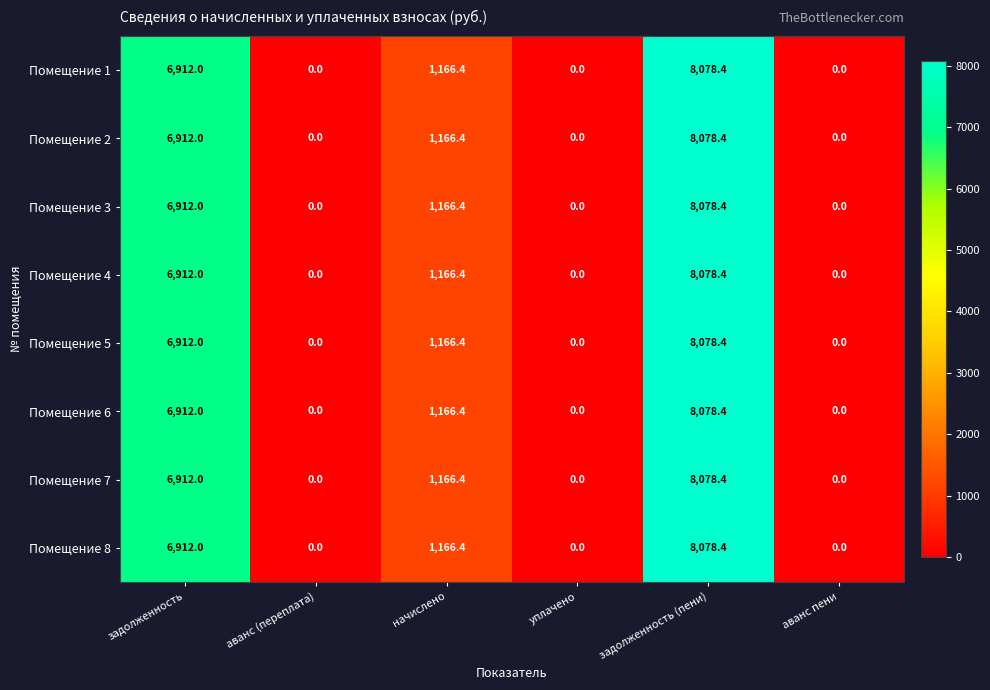

Where does the Помещение 2 series first go above 1166?

задолженность